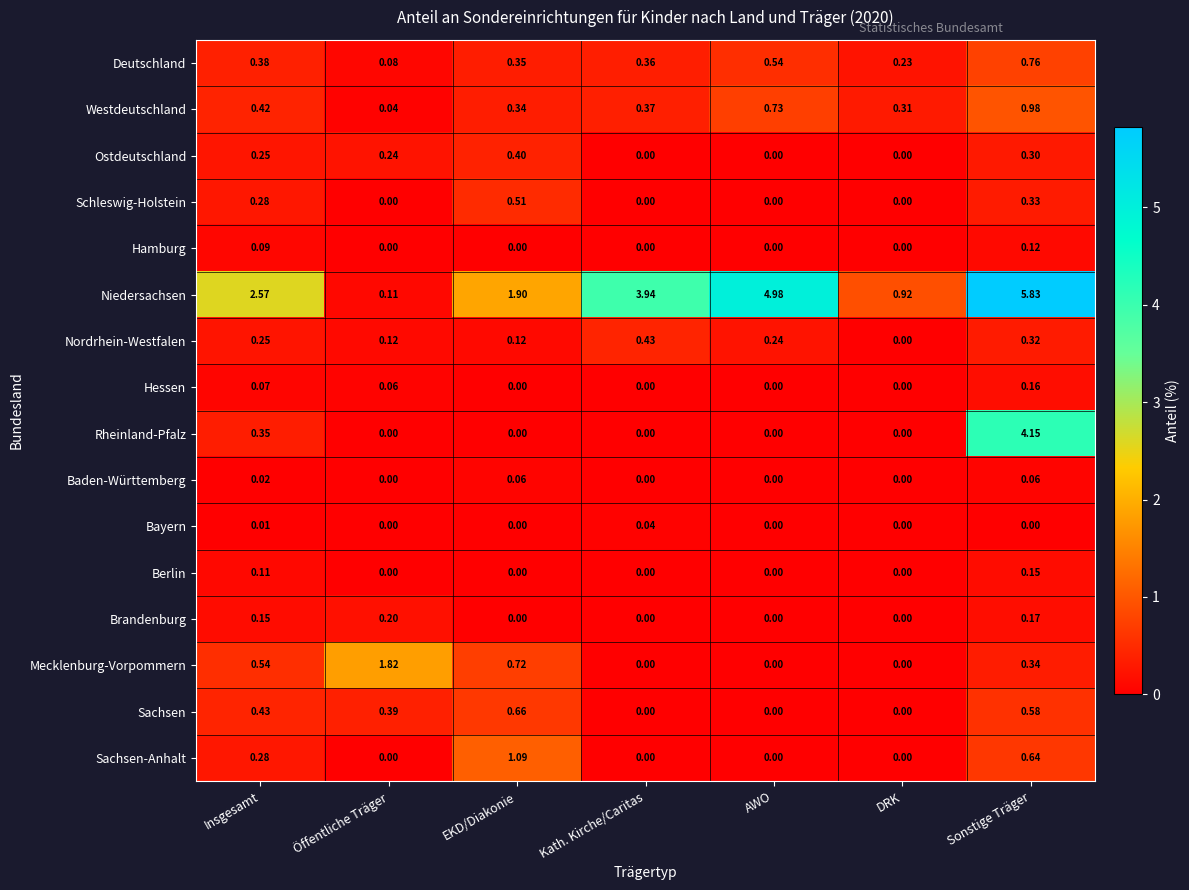

Count the number of data series in this chart.

16